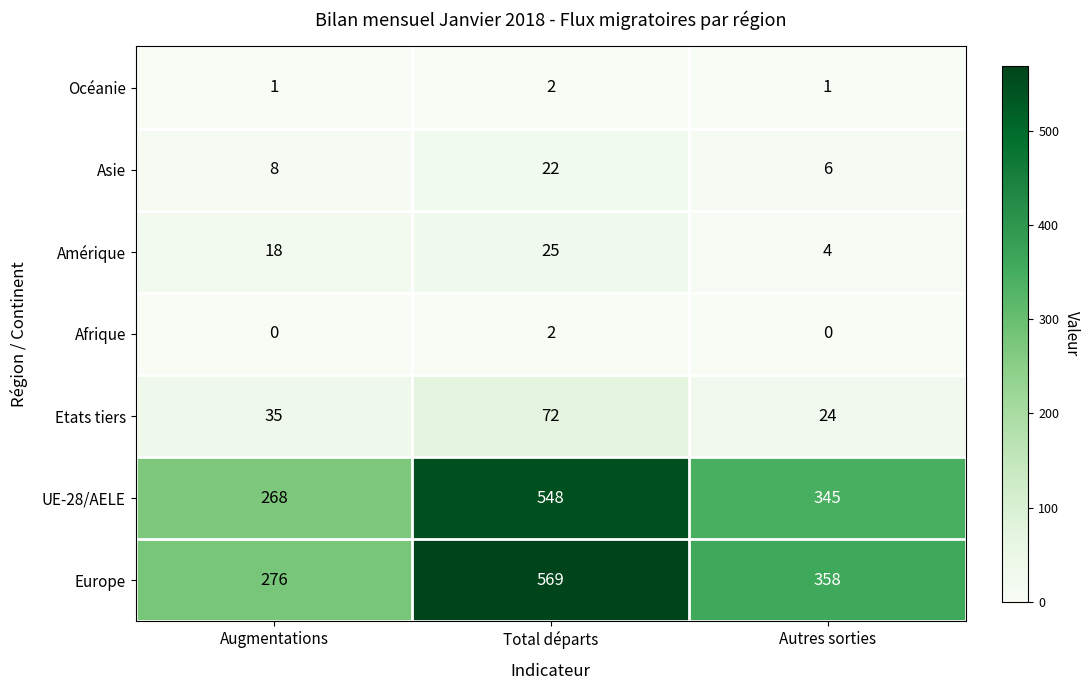

Which series changed the most between Total départs and Autres sorties?

Europe